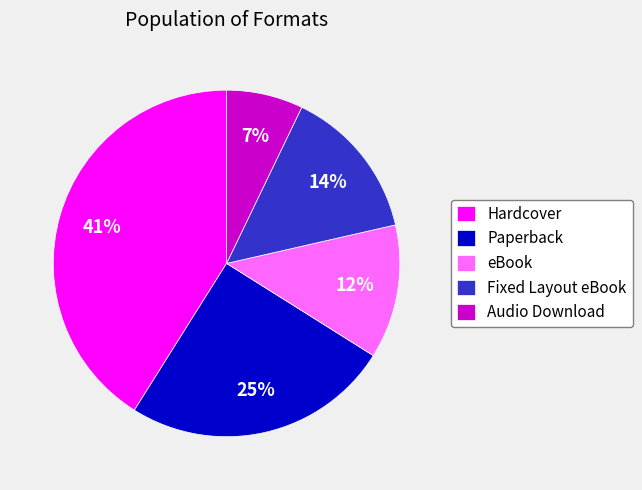

Count the number of slices in the pie.

5